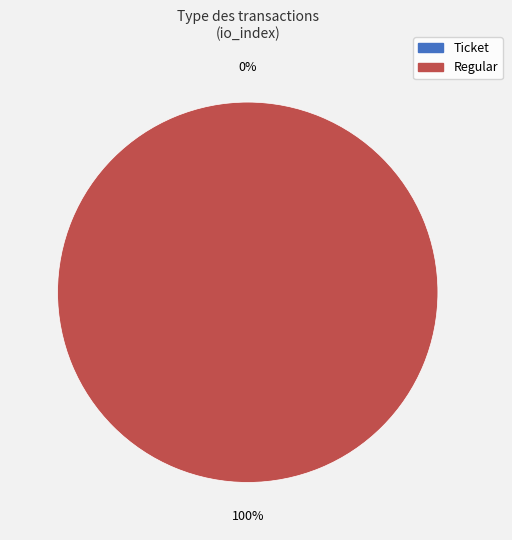

To the nearest percent, what percentage of the pie is Regular?

100%